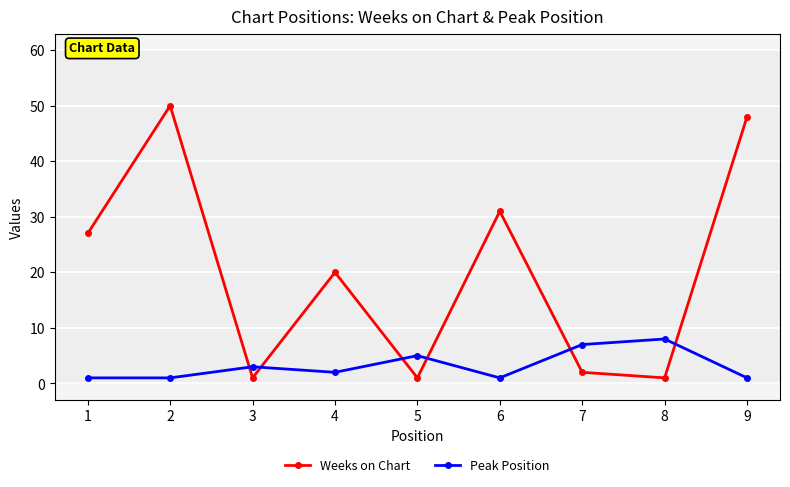

What is the difference between the maximum and minimum values in the Weeks on Chart series?

49